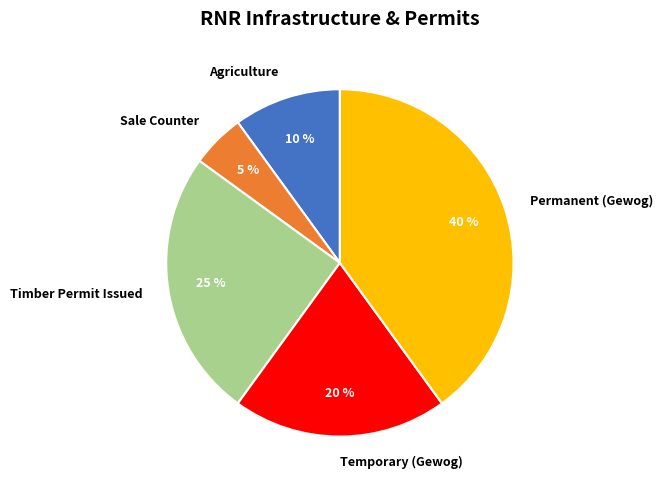

To the nearest percent, what is the average slice percentage?

20%